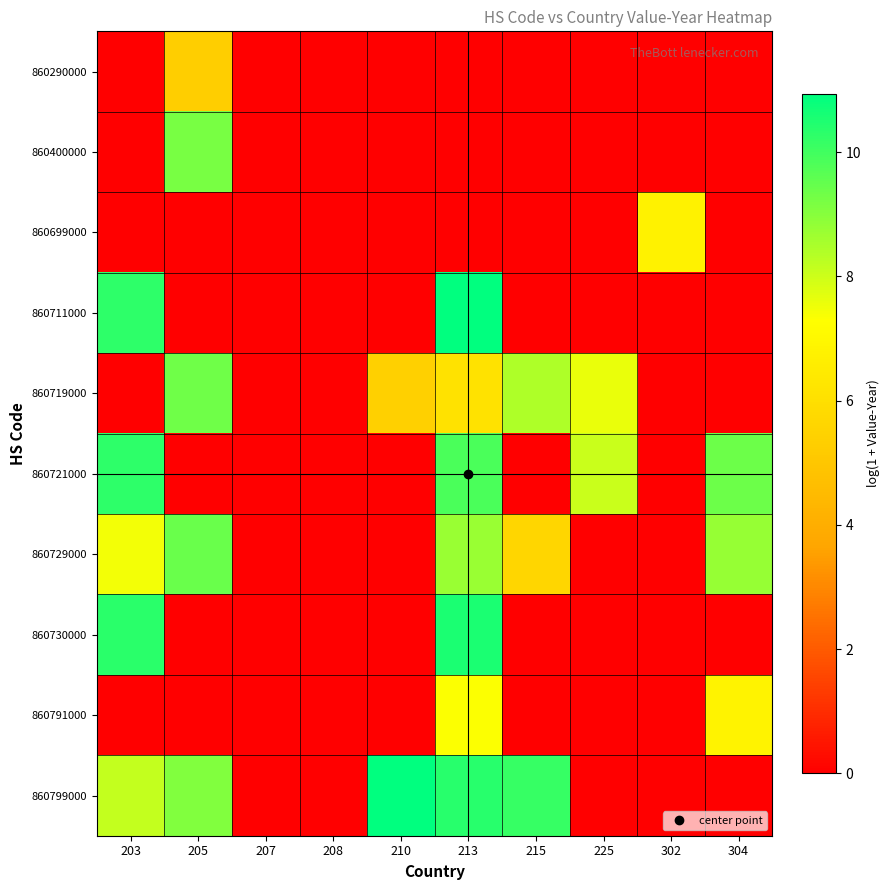

Rank the series at 203 from highest to lowest value.

860730000, 860711000, 860721000, 860799000, 860729000, 860290000, 860400000, 860699000, 860719000, 860791000